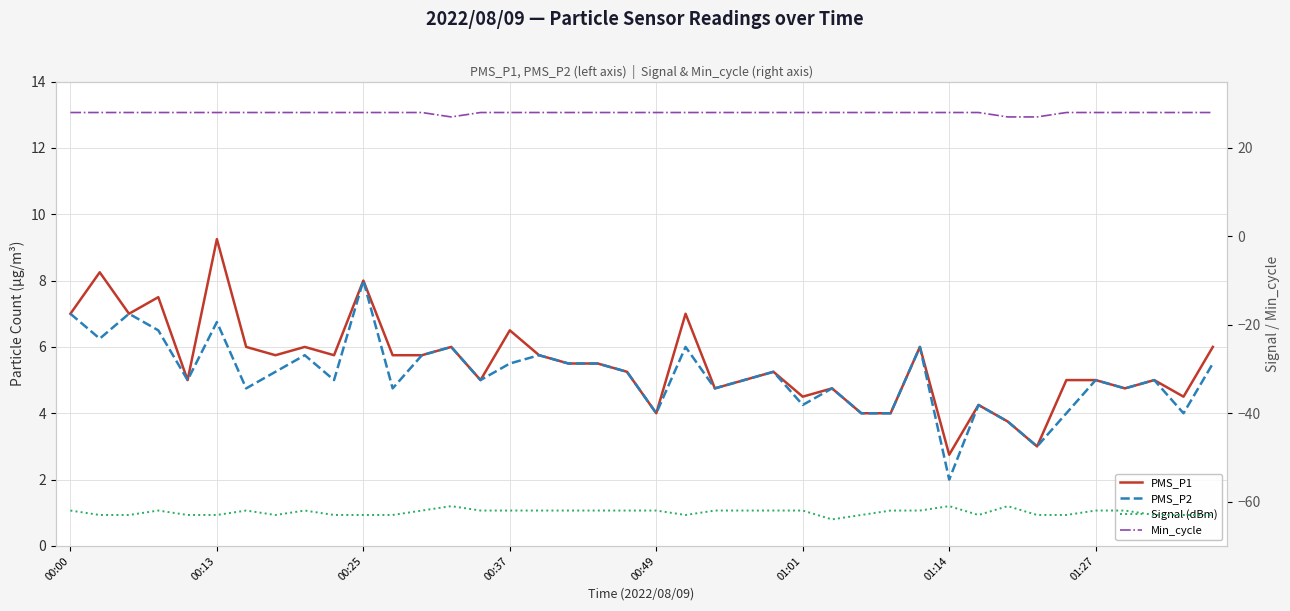

The value of PMS_P1 at 00:13 is 11.5. True or false?

False